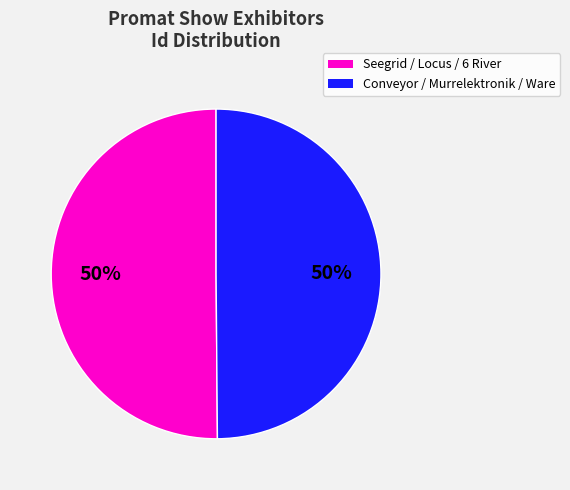

To the nearest percent, what is the average slice percentage?

50%